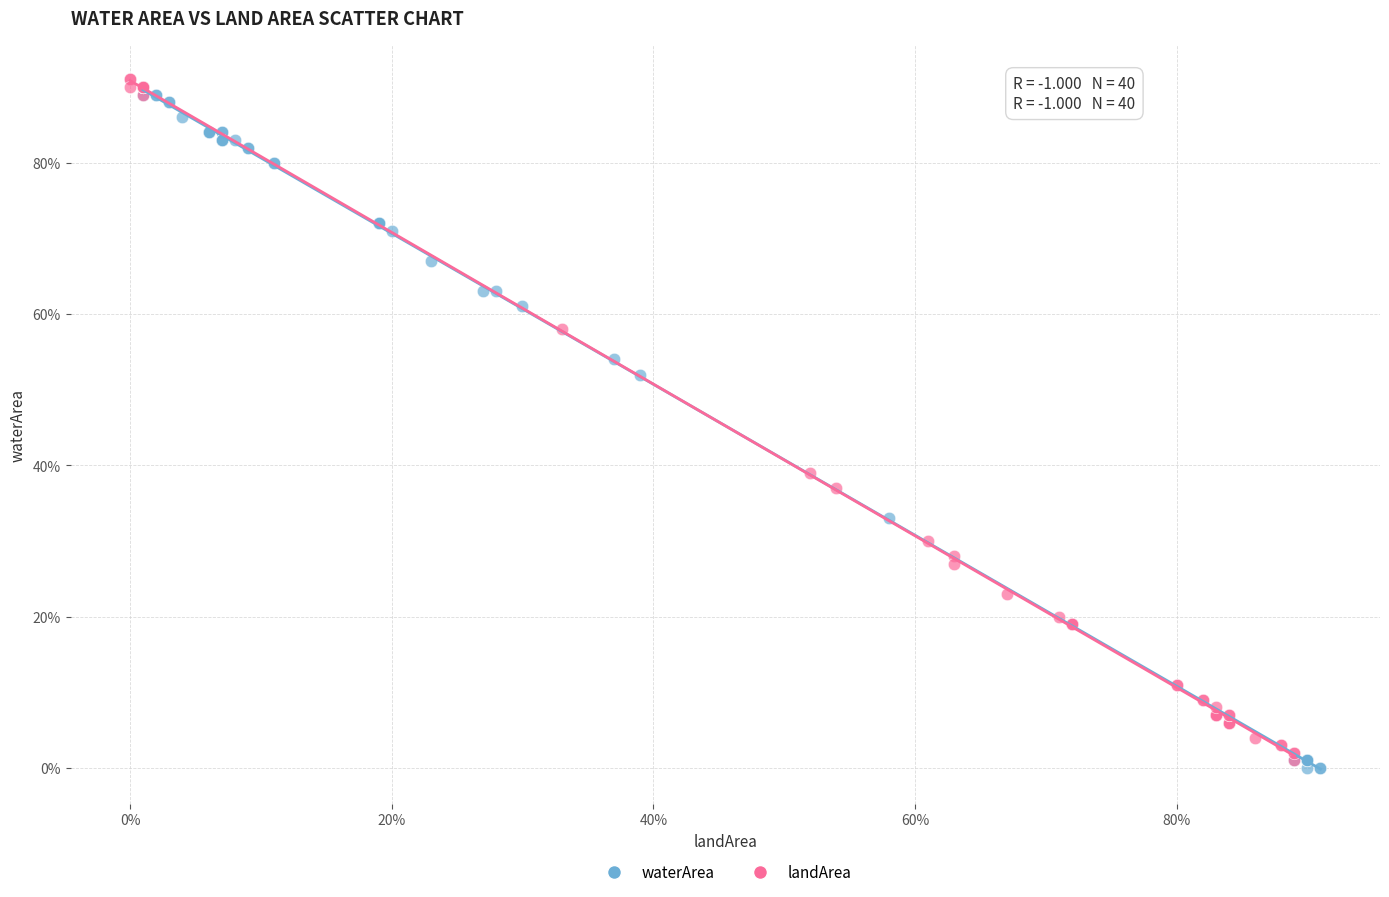

What are all the series names shown in the legend?

waterArea, landArea